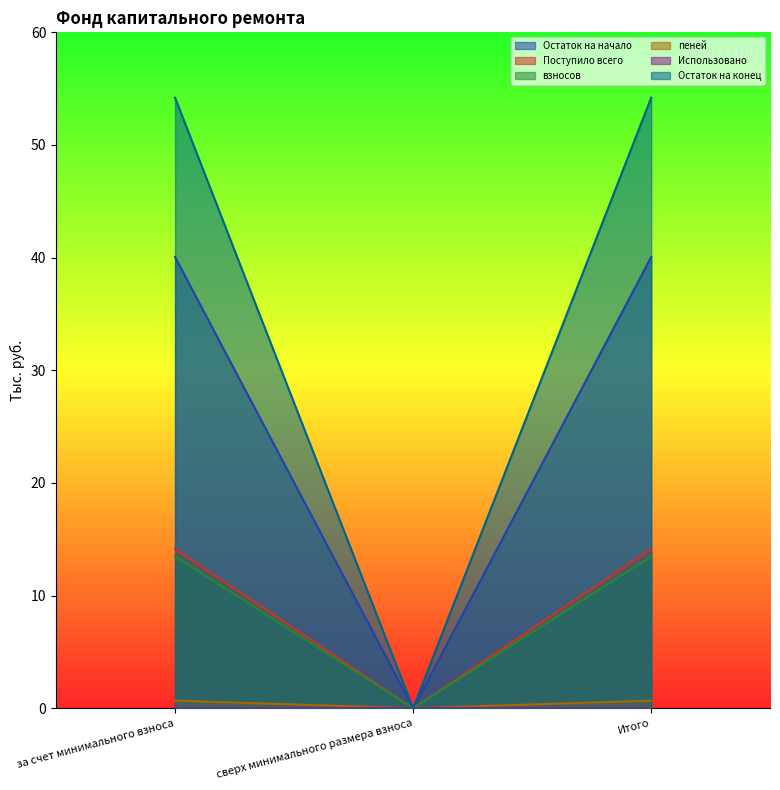

Is it true that Поступило всего equals 19.7 at за счет минимального взноса?

False